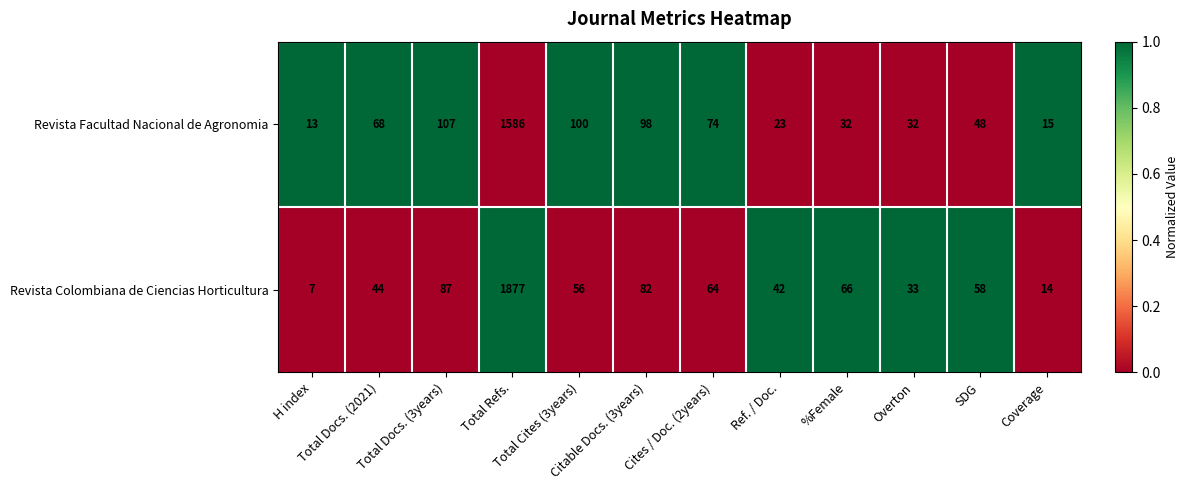

What is the minimum value for Revista Facultad Nacional de Agronomia?

13